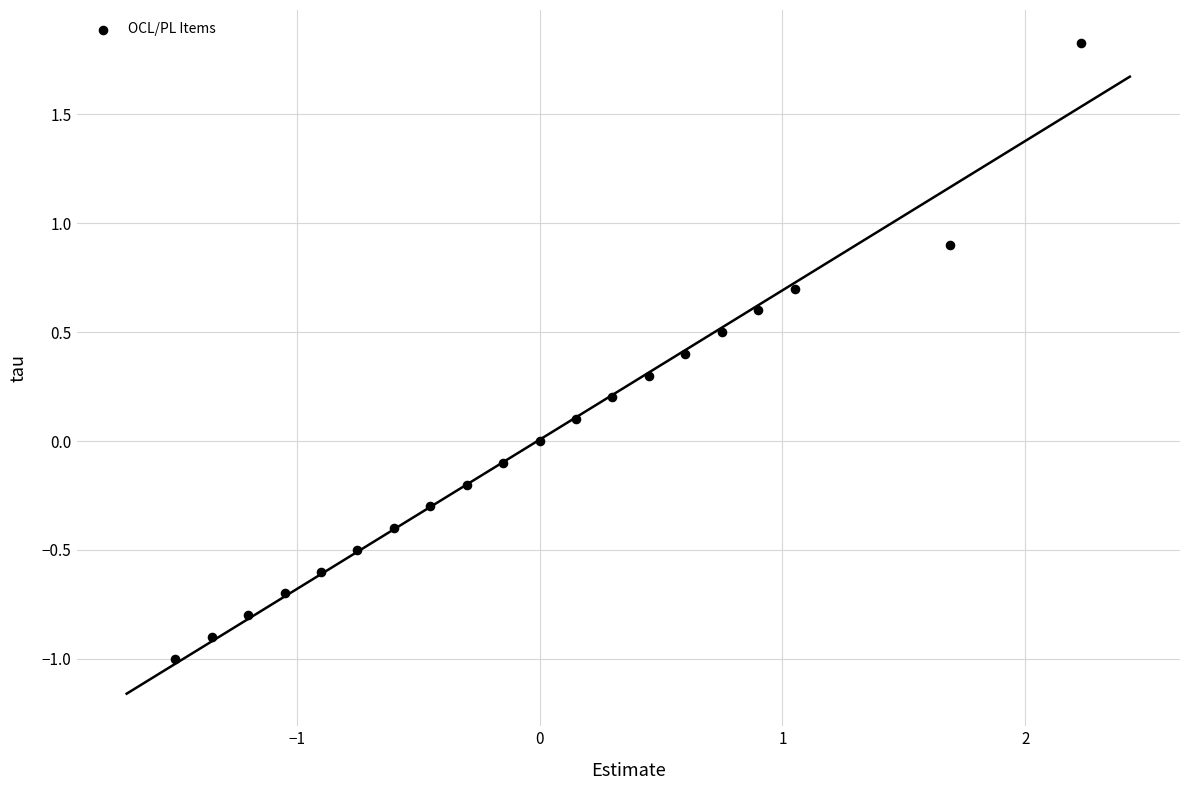

What is the range of X values (max minus min)?

3.7